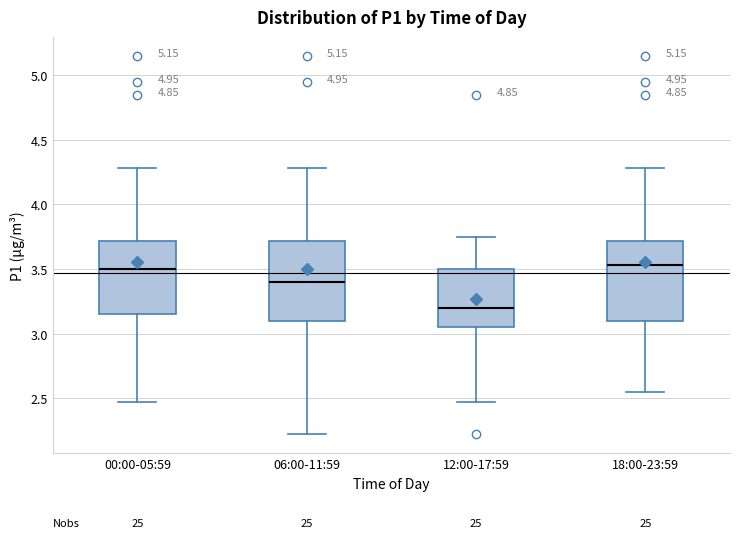

Reading left to right, transcribe this box plot: for each box, give where its median line is, the range the box spans, and where its two whiskers end, as read against the y-axis. The values are not printed on the chart, so give them approximately, as read against the axis.

00:00-05:59: median 3.50, box 3.15 to 3.70, whiskers 2.45 to 4.30
06:00-11:59: median 3.40, box 3.10 to 3.70, whiskers 2.20 to 4.30
12:00-17:59: median 3.20, box 3.05 to 3.50, whiskers 2.45 to 3.75
18:00-23:59: median 3.55, box 3.10 to 3.70, whiskers 2.55 to 4.30